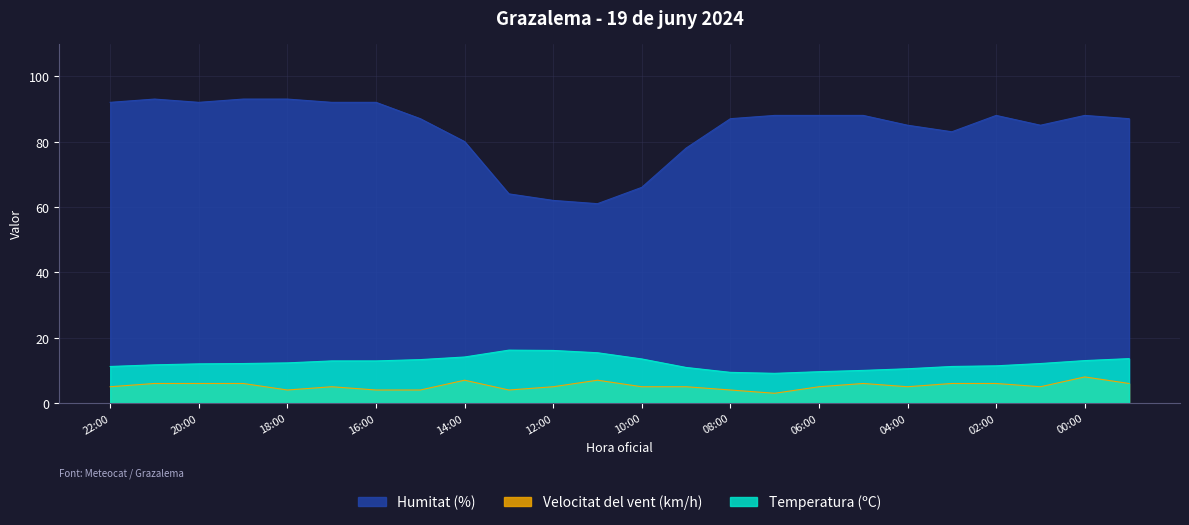

Reading left to right, extract all data points from this chart.

Temperatura (ºC): 11.2	11.7	12.0	12.1	12.3	12.9	12.9	13.3	14.1	16.2	16.1	15.4	13.5	10.9	9.4	9.1	9.6	10.0	10.5	11.2	11.4	12.1	13.0	13.6
Velocitat del vent (km/h): 5.0	6.0	6.0	6.0	4.0	5.0	4.0	4.0	7.0	4.0	5.0	7.0	5.0	5.0	4.0	3.0	5.0	6.0	5.0	6.0	6.0	5.0	8.0	6.0
Humitat (%): 92.0	93.0	92.0	93.0	93.0	92.0	92.0	87.0	80.0	64.0	62.0	61.0	66.0	78.0	87.0	88.0	88.0	88.0	85.0	83.0	88.0	85.0	88.0	87.0